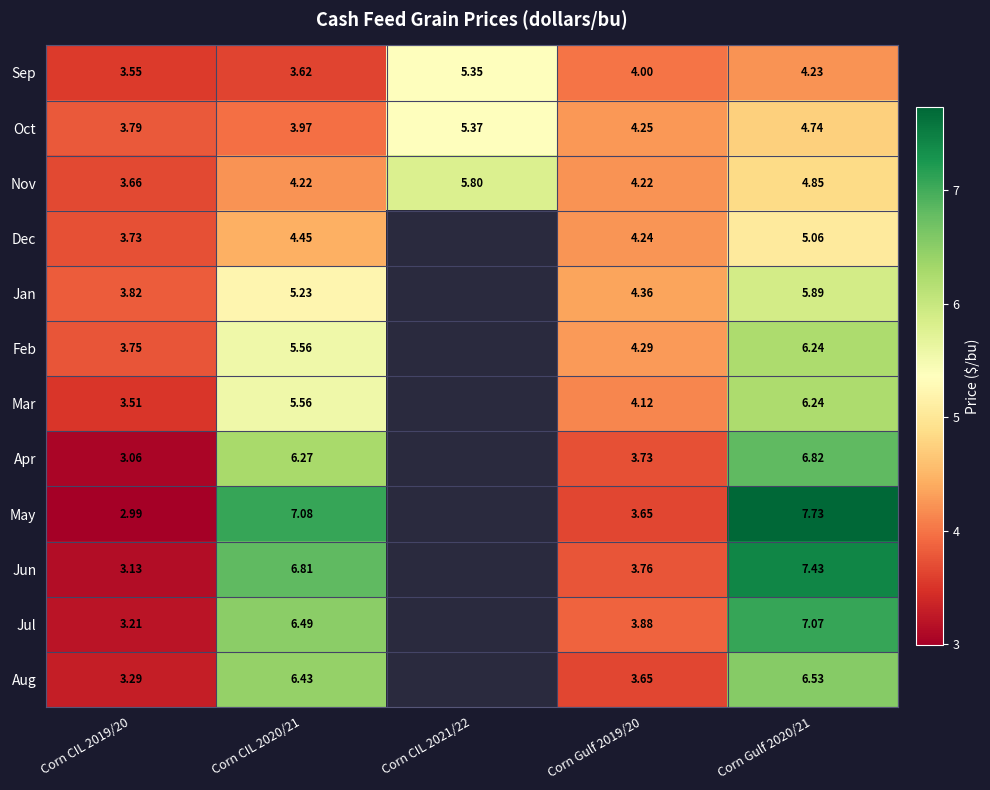

Is the value of Mar at Corn Gulf 2019/20 greater than the value of Jun at Corn CIL 2020/21?

No